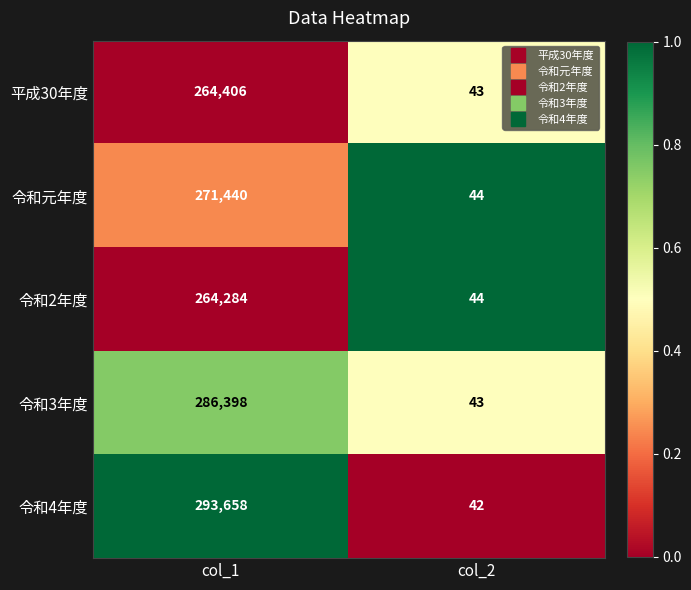

The 令和元年度 series shows 271440 at col_1. True or false?

True